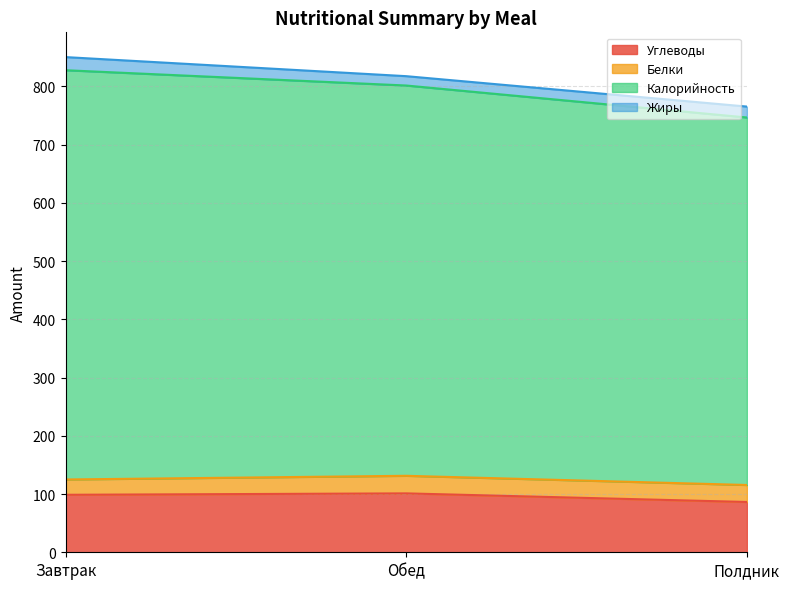

The Углеводы series shows 155.0 at Полдник. True or false?

False